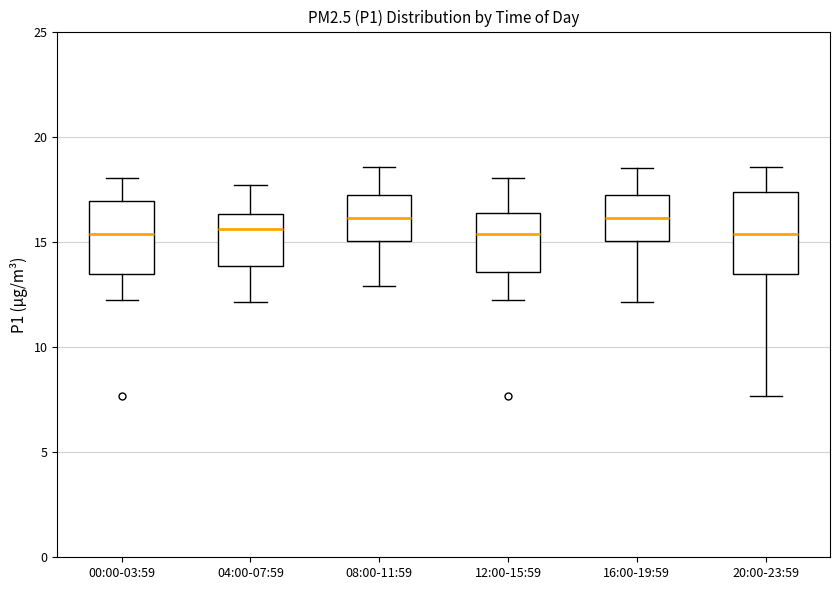

Reading left to right, transcribe this box plot: for each box, give where its median line is, the range the box spans, and where its two whiskers end, as read against the y-axis. The values are not printed on the chart, so give them approximately, as read against the axis.

00:00-03:59: median 15.5, box 13.5 to 17.0, whiskers 12.0 to 18.0
04:00-07:59: median 15.5, box 14.0 to 16.5, whiskers 12.0 to 17.5
08:00-11:59: median 16.0, box 15.0 to 17.0, whiskers 13.0 to 18.5
12:00-15:59: median 15.5, box 13.5 to 16.5, whiskers 12.0 to 18.0
16:00-19:59: median 16.0, box 15.0 to 17.0, whiskers 12.0 to 18.5
20:00-23:59: median 15.5, box 13.5 to 17.5, whiskers 7.5 to 18.5